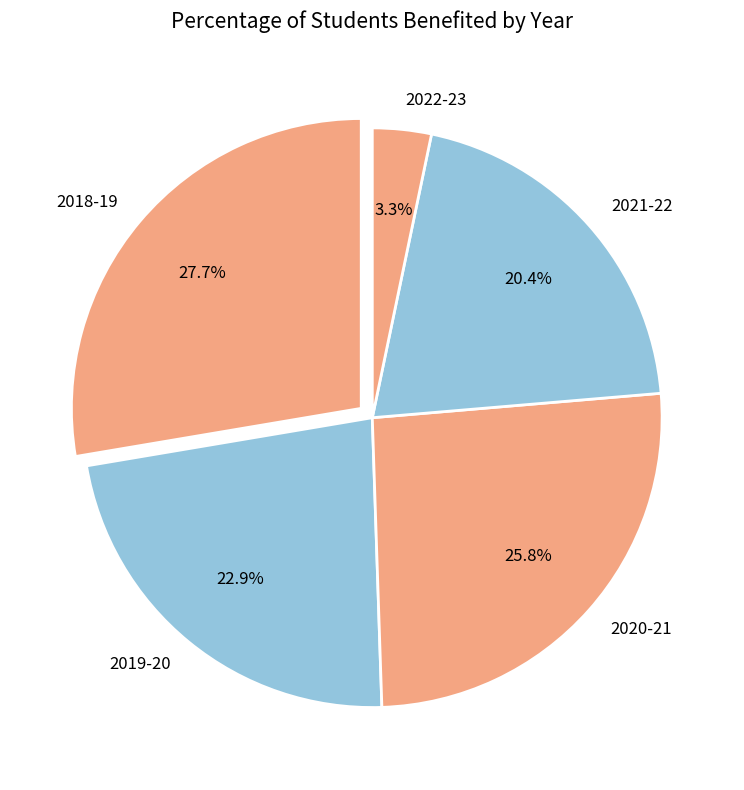

Rank the categories by value from highest to lowest.

2018-19, 2020-21, 2019-20, 2021-22, 2022-23